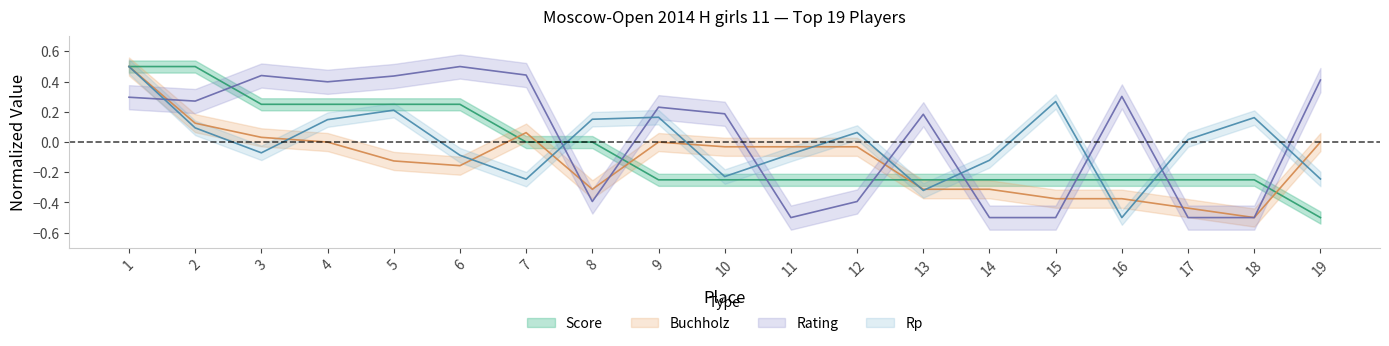

The Rating series shows 0.4 at 5. True or false?

True